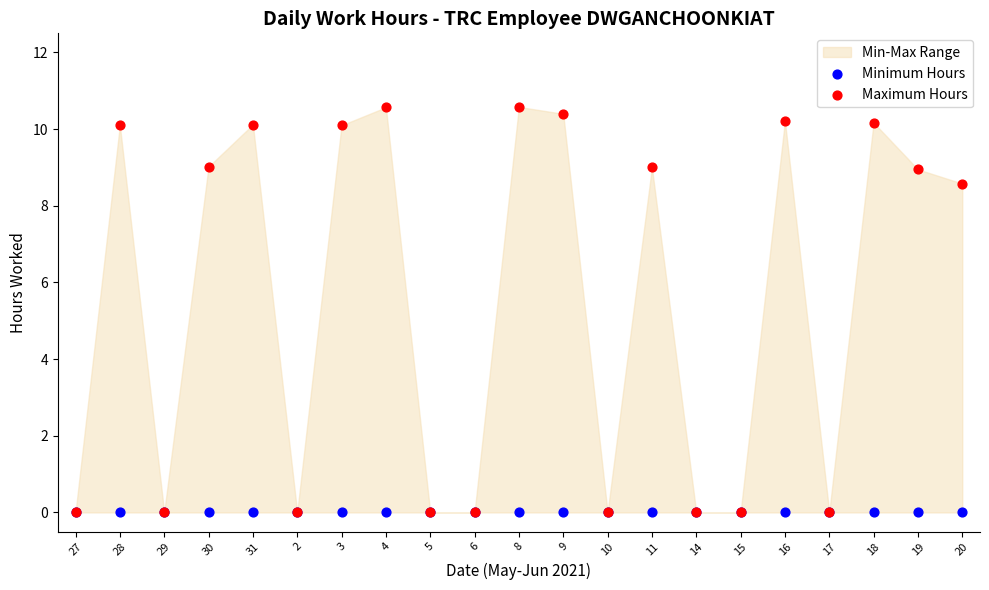

In the Maximum Hours series, what Y value is closest to 5?

8.6